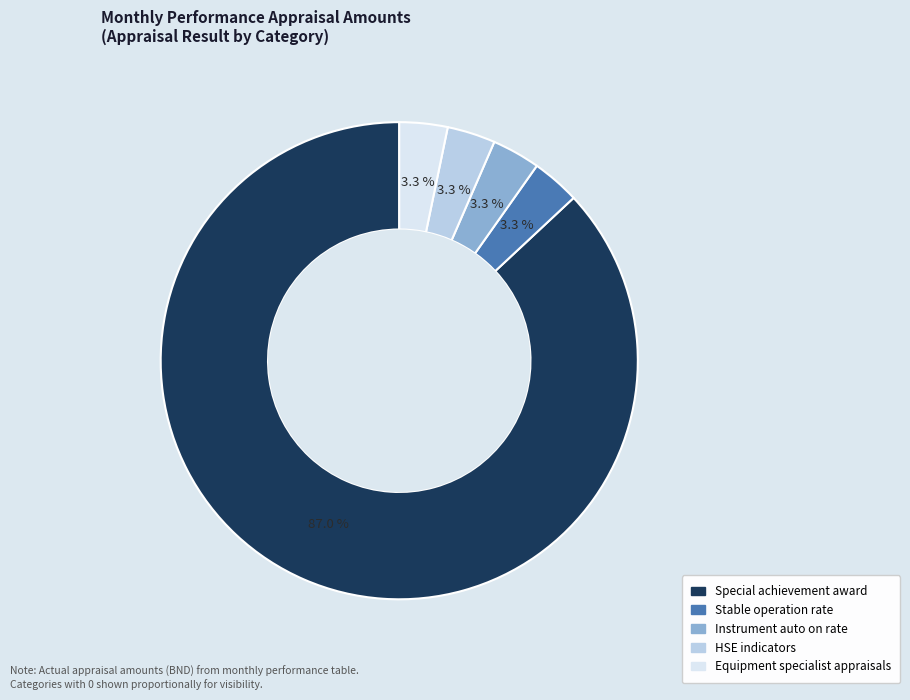

Which has a higher value, HSE indicators or Special achievement award?

Special achievement award